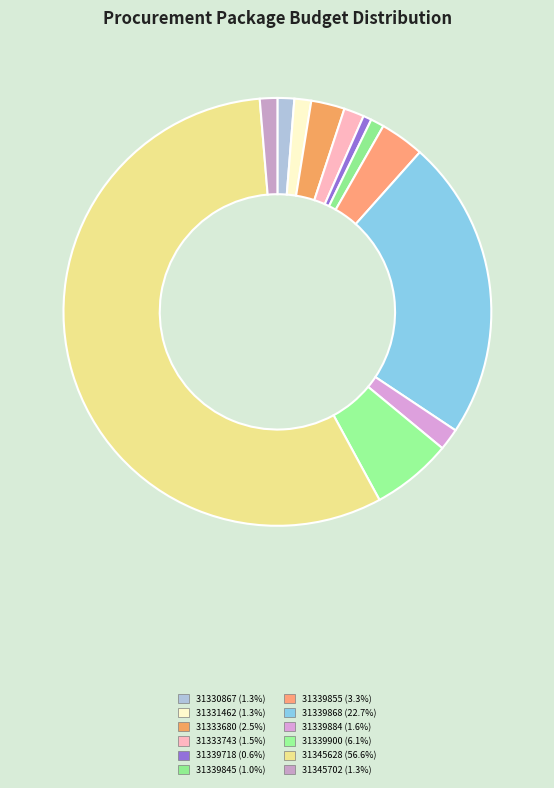

Which slice is the largest?

31345628